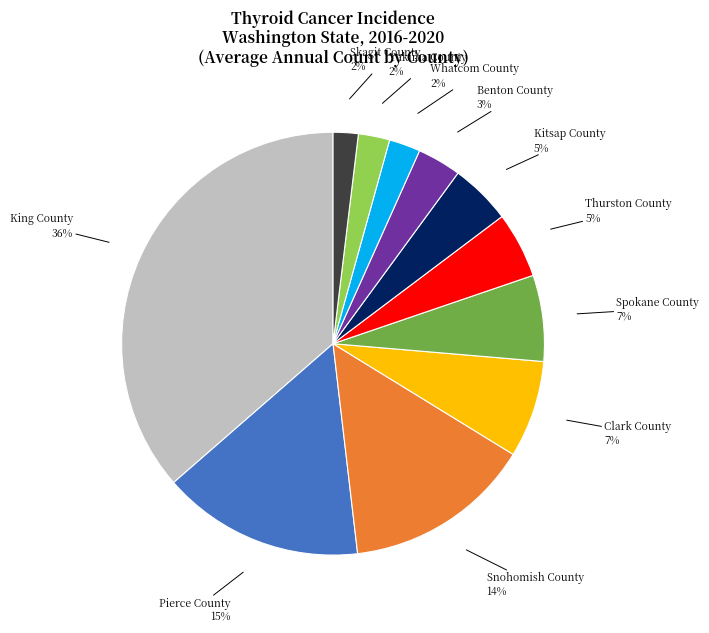

How many segments does this pie chart have?

11